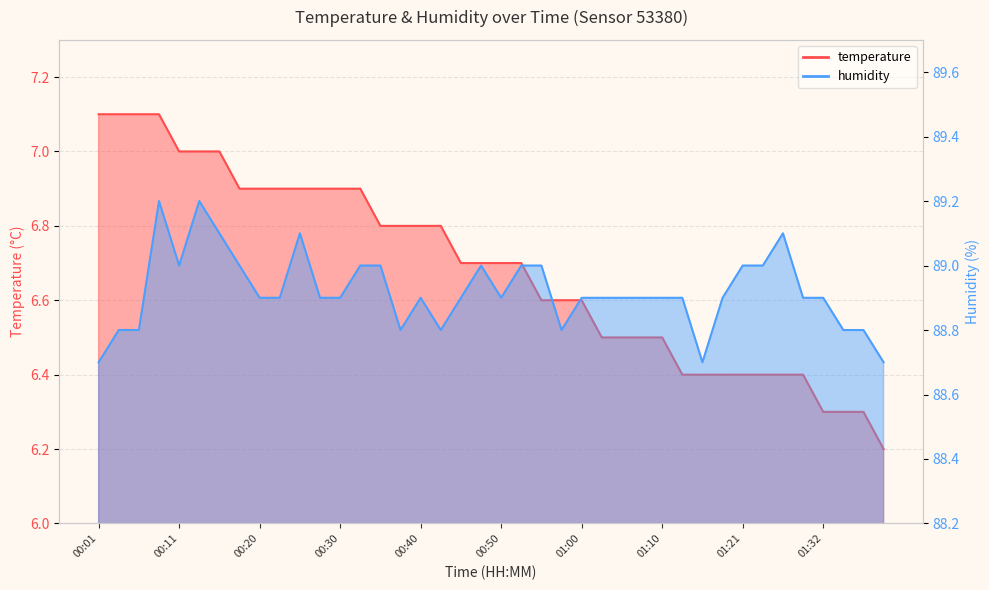

How many categories are shown in the chart?

40